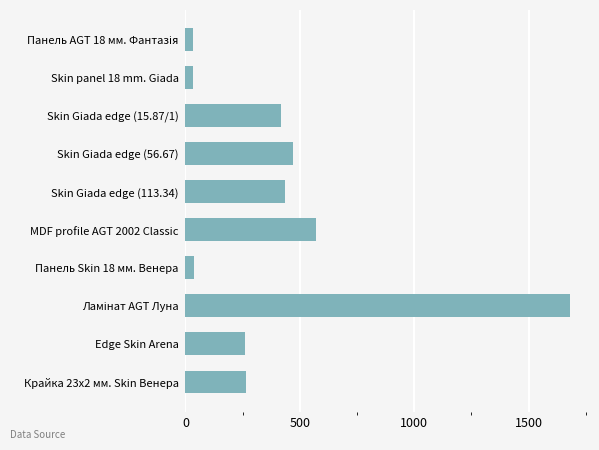

What is the minimum value shown in the chart?

32